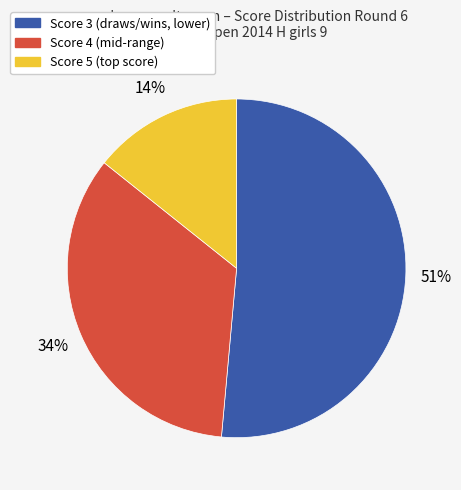

To the nearest percent, what is the average slice percentage?

33%